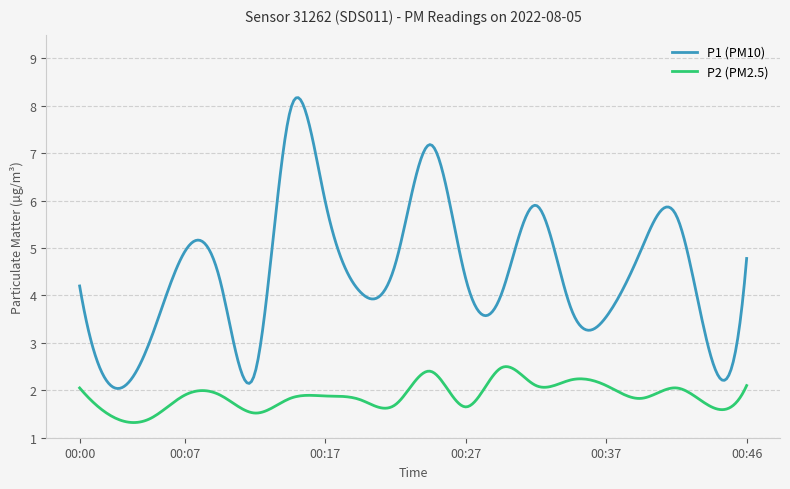

What is the maximum value shown in the chart?

8.2